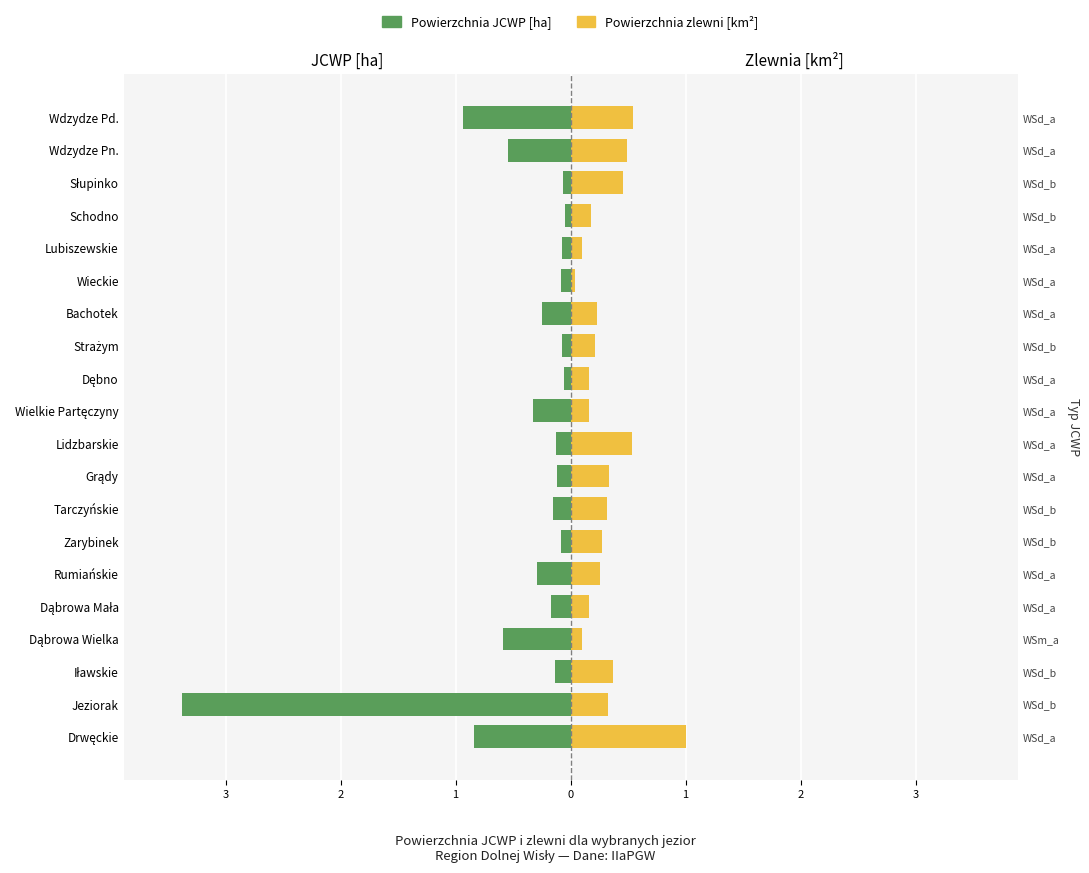

How many groups of bars are there?

20